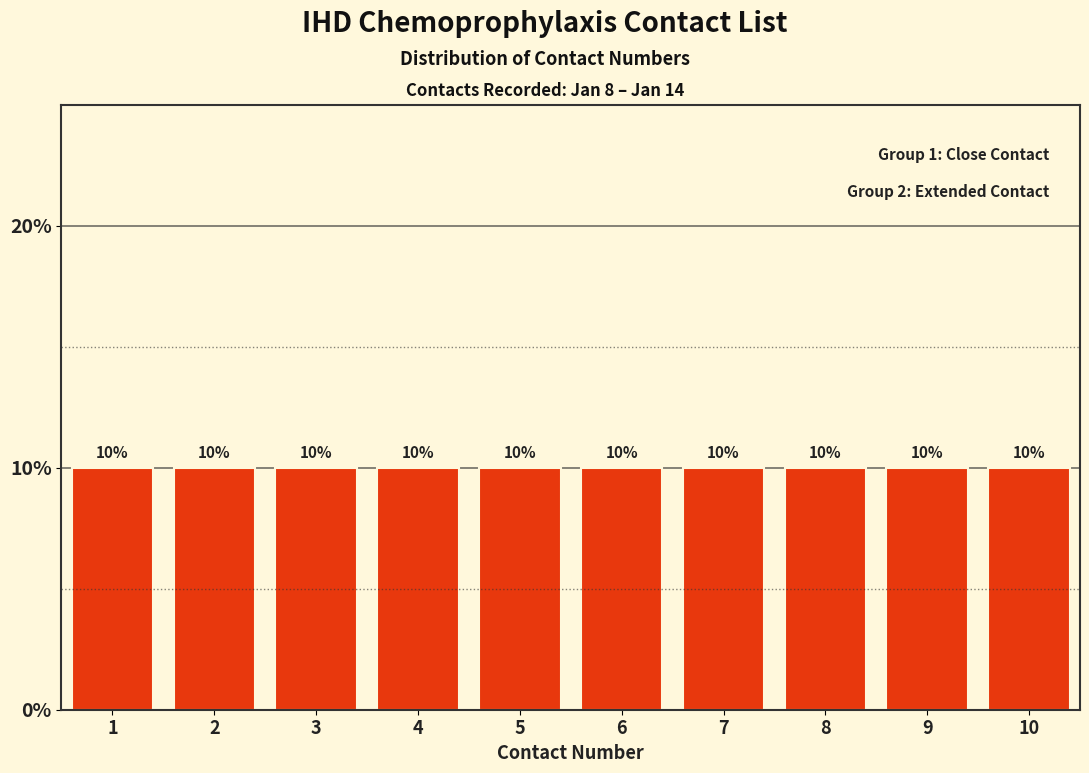

Reading left to right, list every bar in this chart as the range it spans on the x-axis followed by its height.

0.5 to 1.5: 10
1.5 to 2.5: 10
2.5 to 3.5: 10
3.5 to 4.5: 10
4.5 to 5.5: 10
5.5 to 6.5: 10
6.5 to 7.5: 10
7.5 to 8.5: 10
8.5 to 9.5: 10
9.5 to 10.5: 10